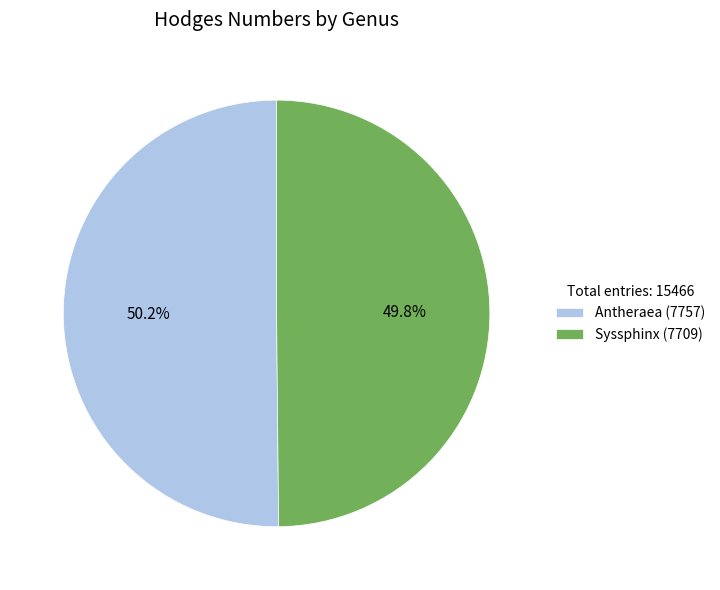

What is the ratio of the value at Antheraea (7757) to the value at Syssphinx (7709)?

1.0